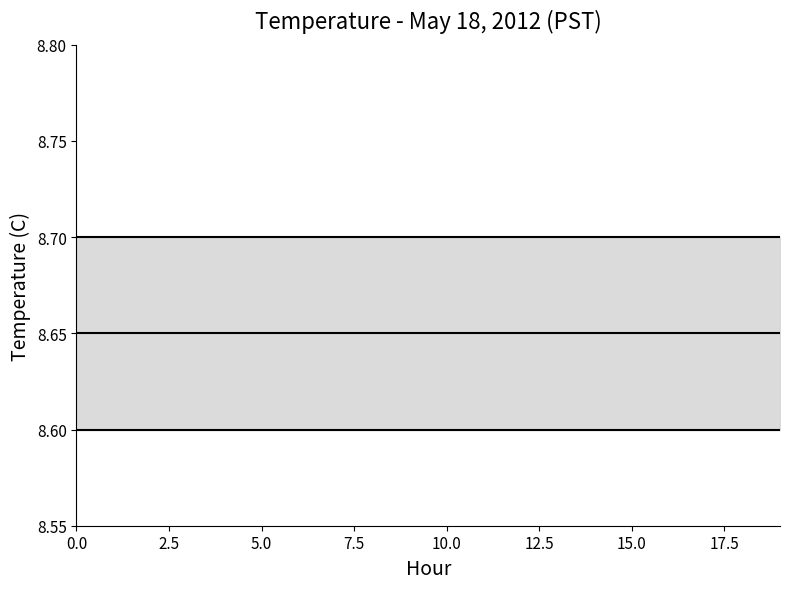

Which has a higher value, 18 or 10.0?

18